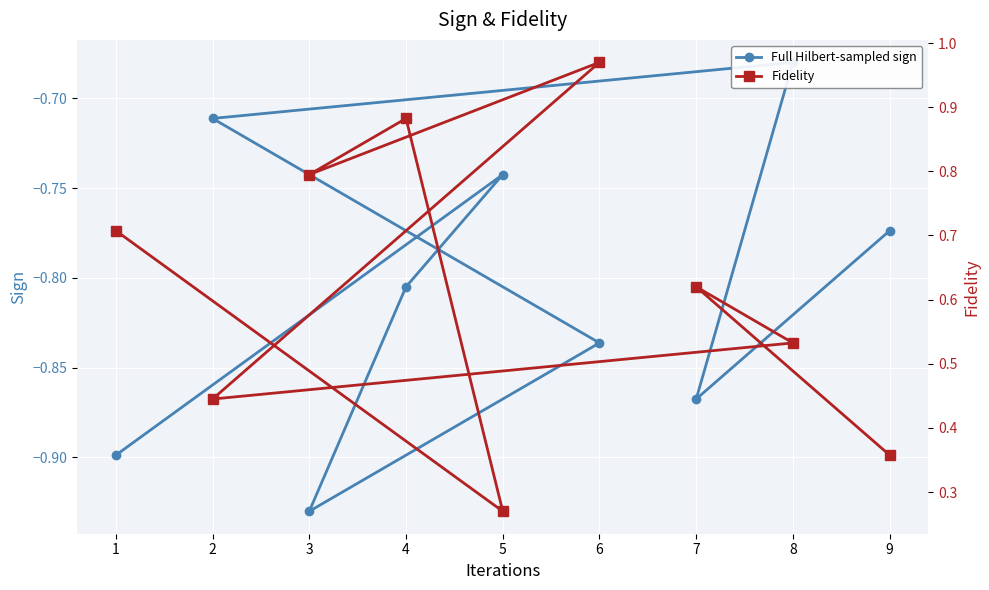

Is the value of Full Hilbert-sampled sign at 3 greater than the value of Fidelity at 7?

No